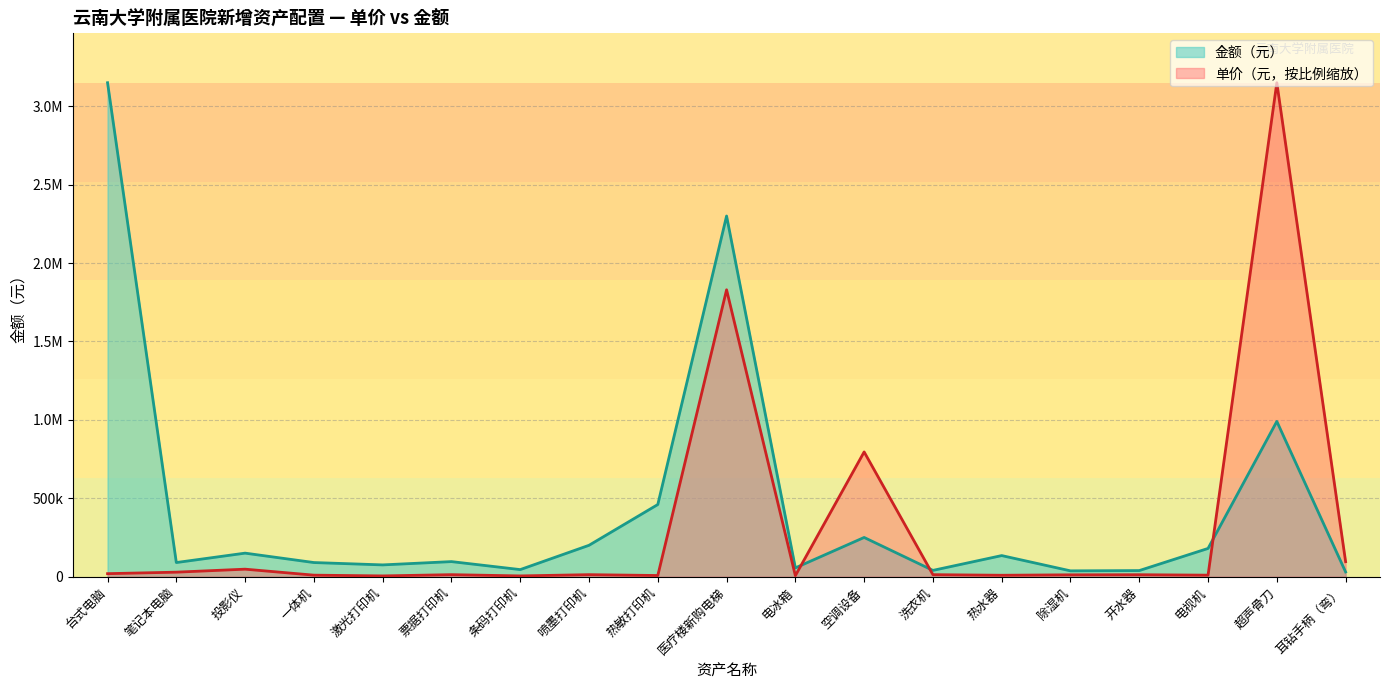

What is the difference between the maximum and minimum values in the 金额（元） series?

3120000.0